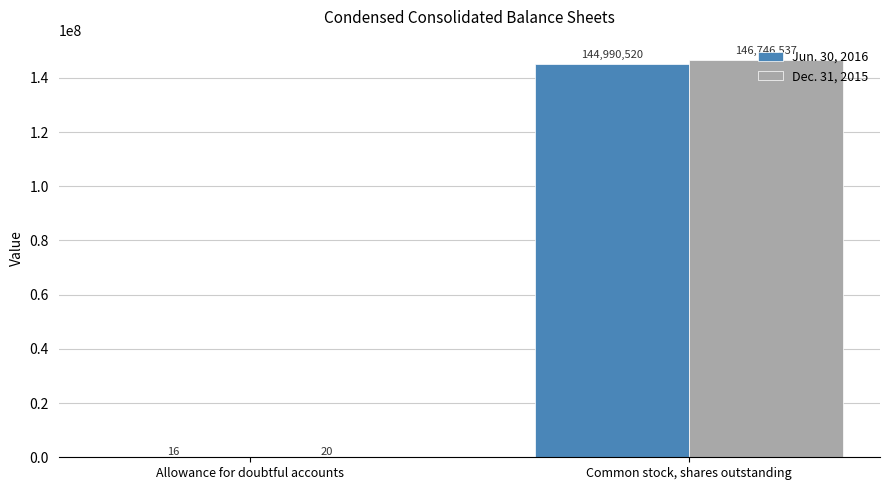

What is the difference between the Dec. 31, 2015 values at Common stock, shares outstanding and Allowance for doubtful accounts?

146746517